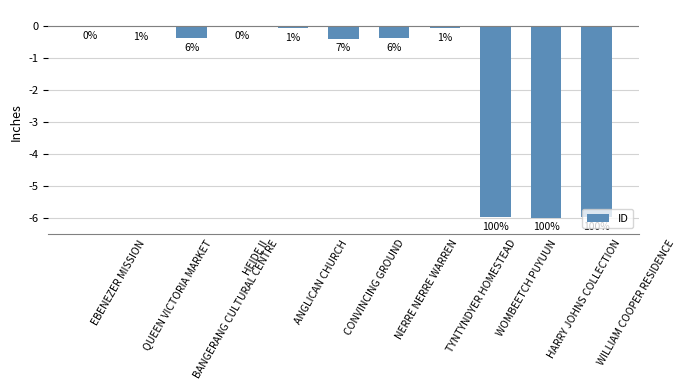

What is the difference between the values at NERRE NERRE WARREN and HEIDE II?

0.4